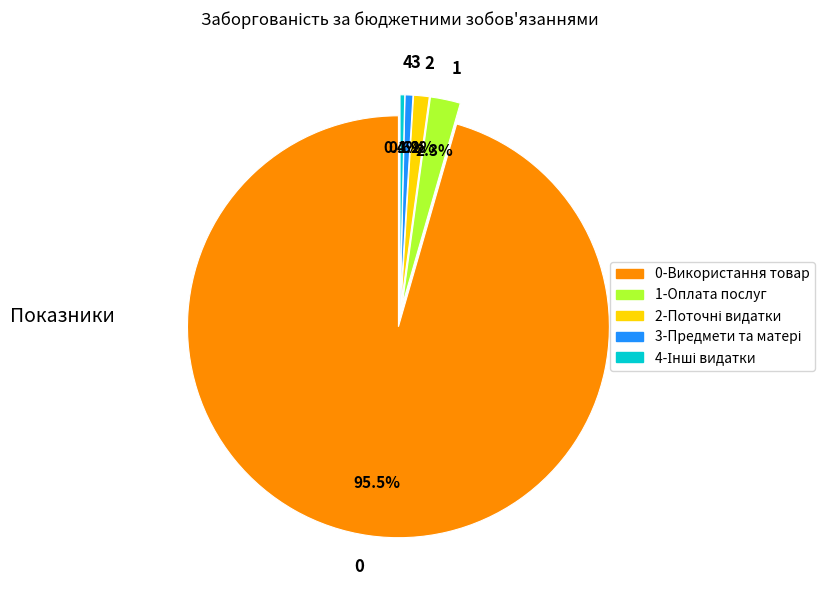

What is the ratio of the value at 1 to the value at 4?

6.4